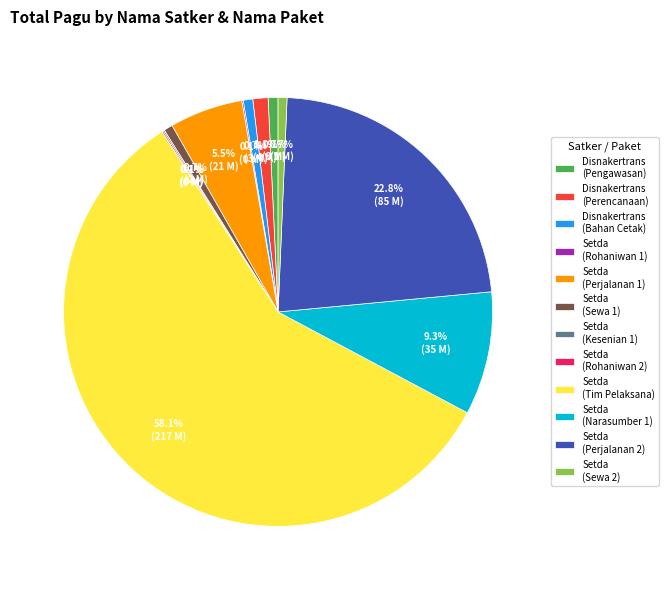

To the nearest percent, what is the average slice percentage?

8%